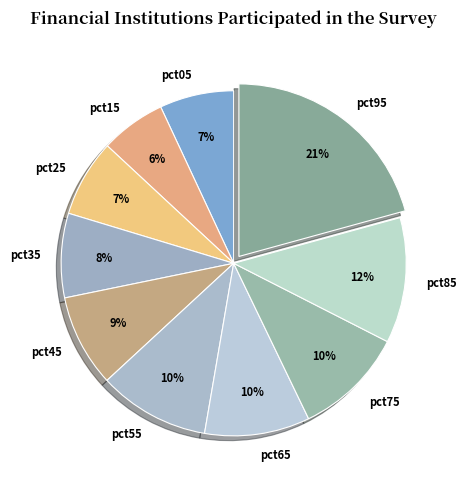

Is pct95 the majority of the pie?

No